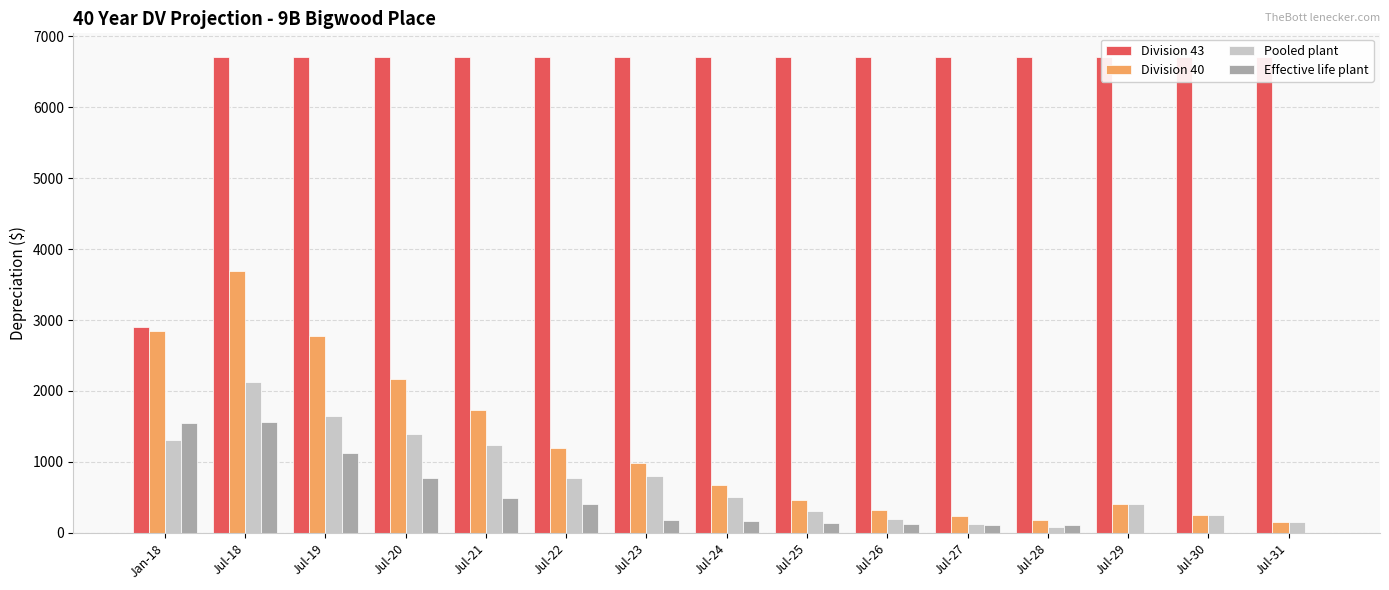

What is the total value across all series at Jul-20?

11055